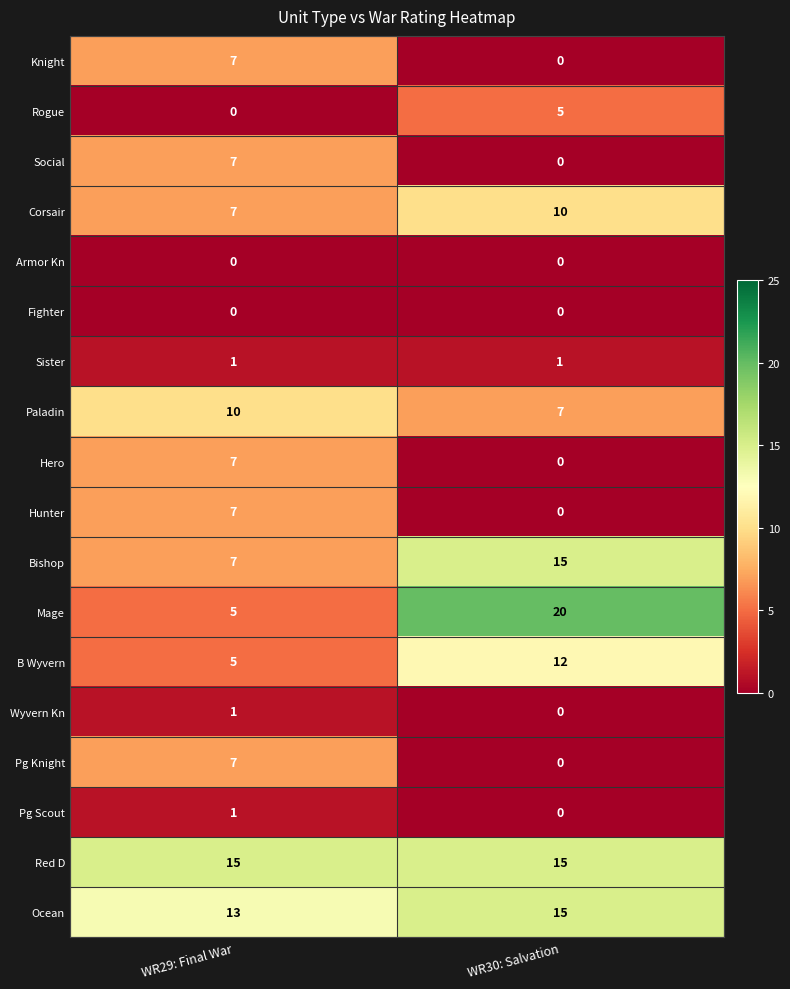

How many series are shown in this chart?

18